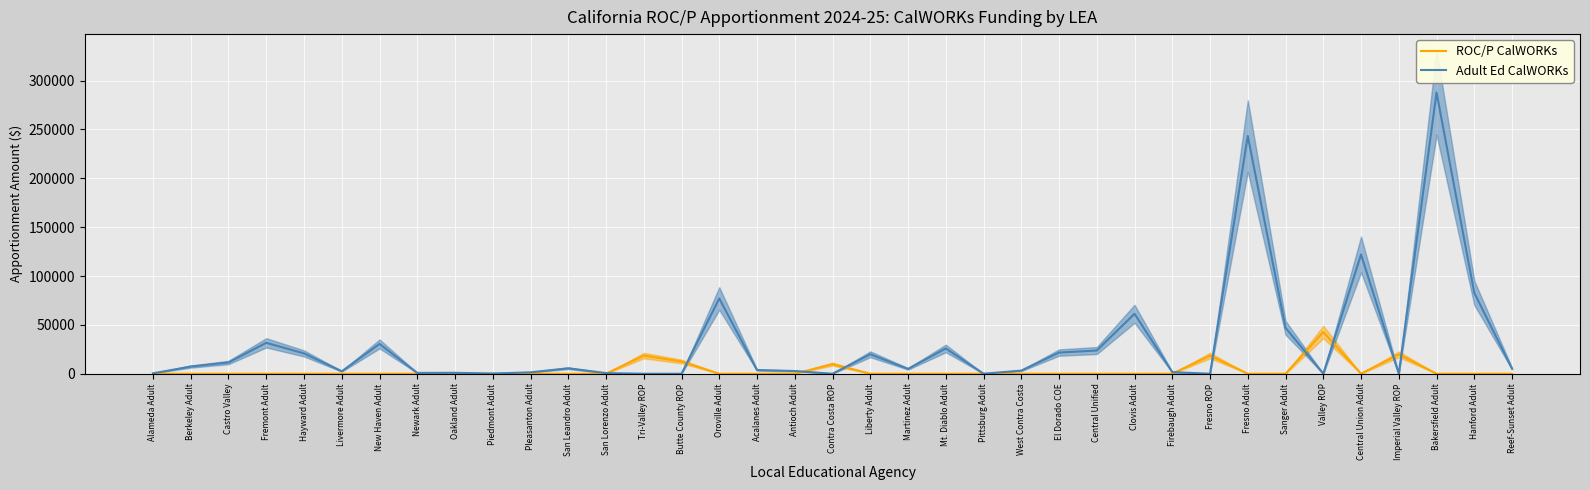

Rank the series by their average value, from highest to lowest.

Adult Ed CalWORKs, ROC/P CalWORKs